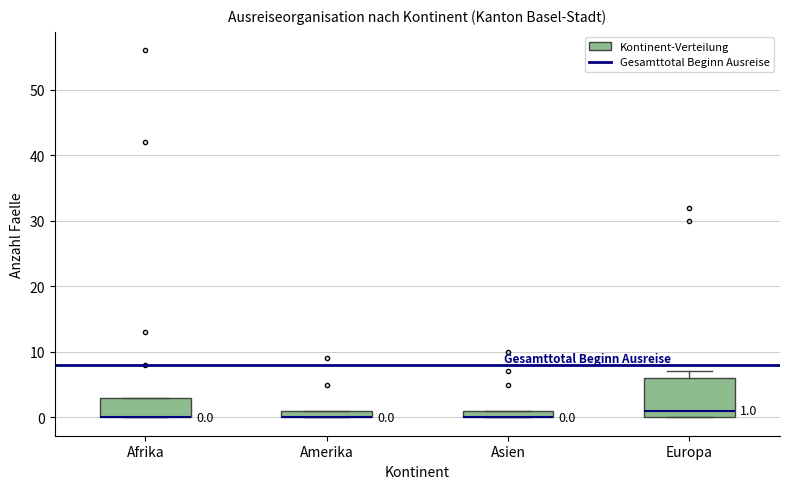

Which box is the tallest, from its lower edge to its upper edge?

Europa